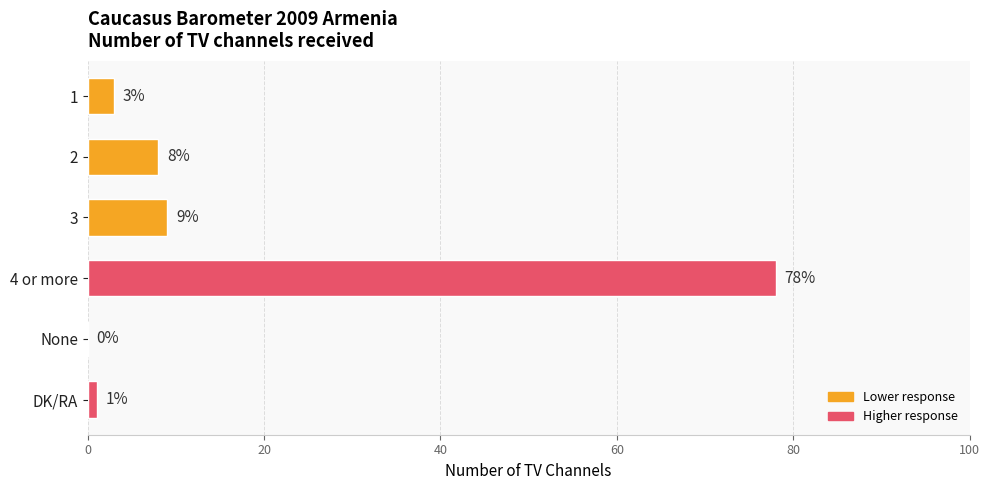

What is the sum of the values at 4 or more and 3?

87